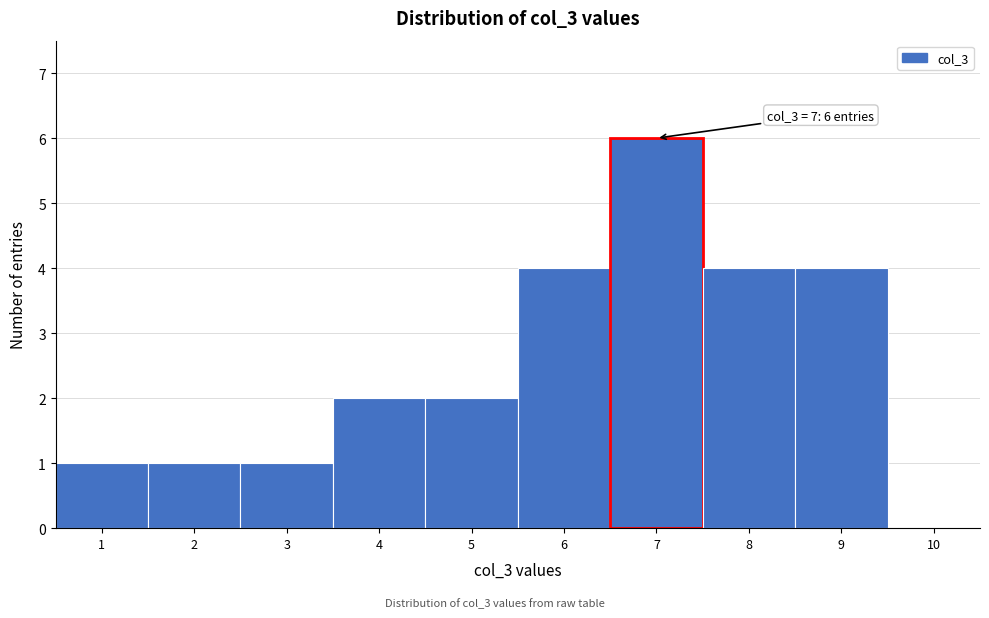

Which range on the x-axis has the tallest bar?

6.5 to 7.5